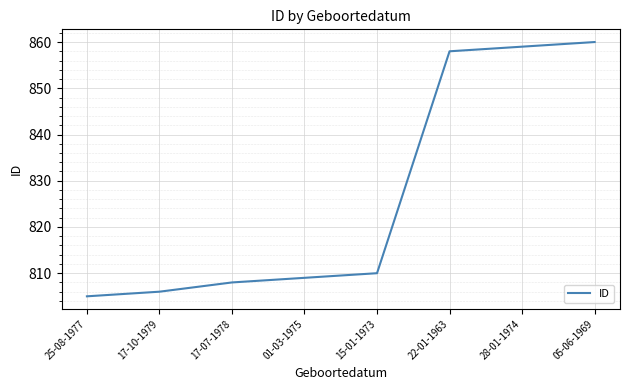

How many lines are shown in the chart?

1